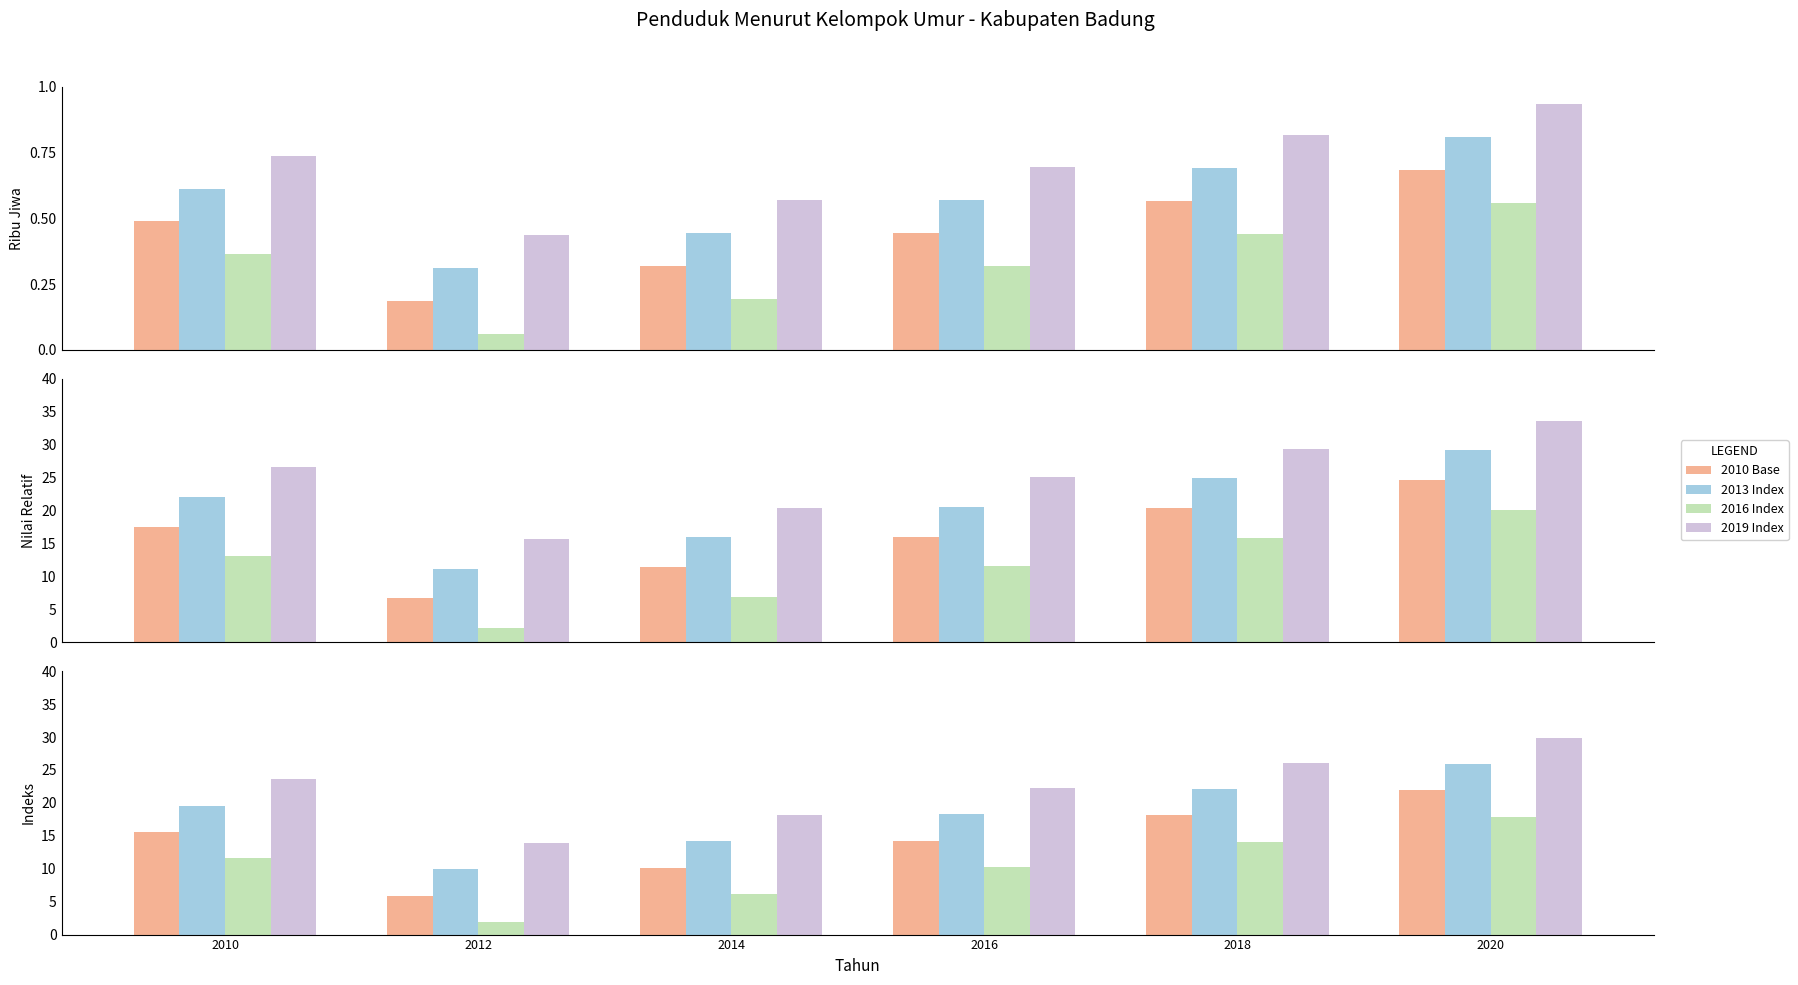

What is the value of the 2016 Index bar at the 3rd from the left?

6.2